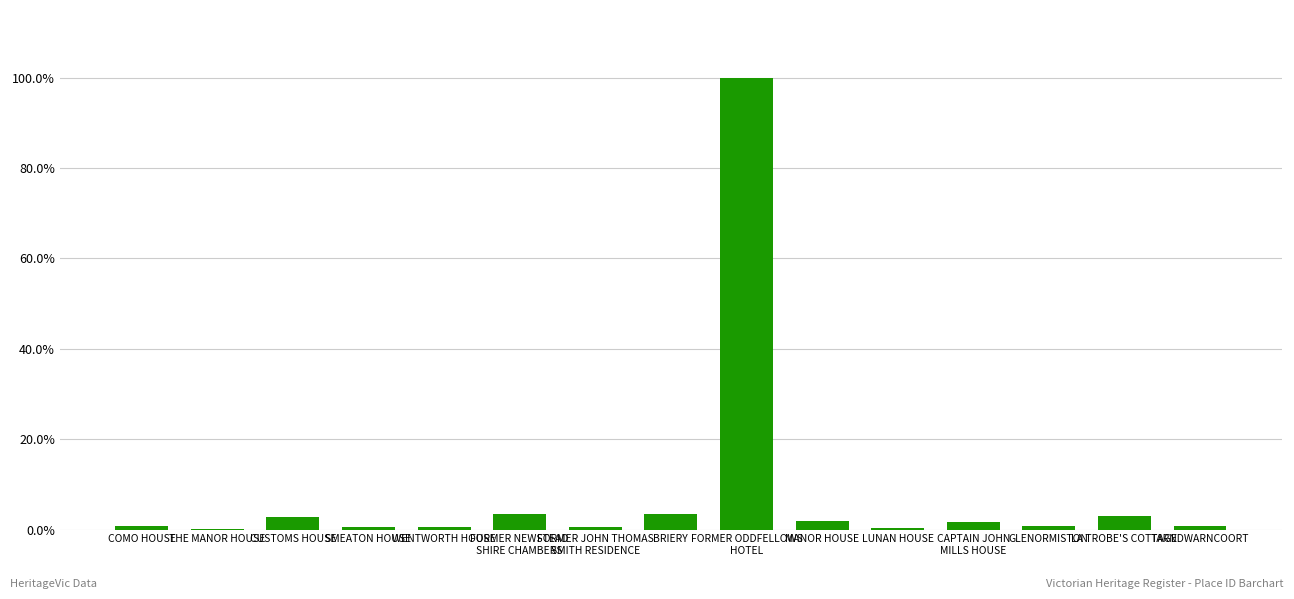

What is the average value?

0.1